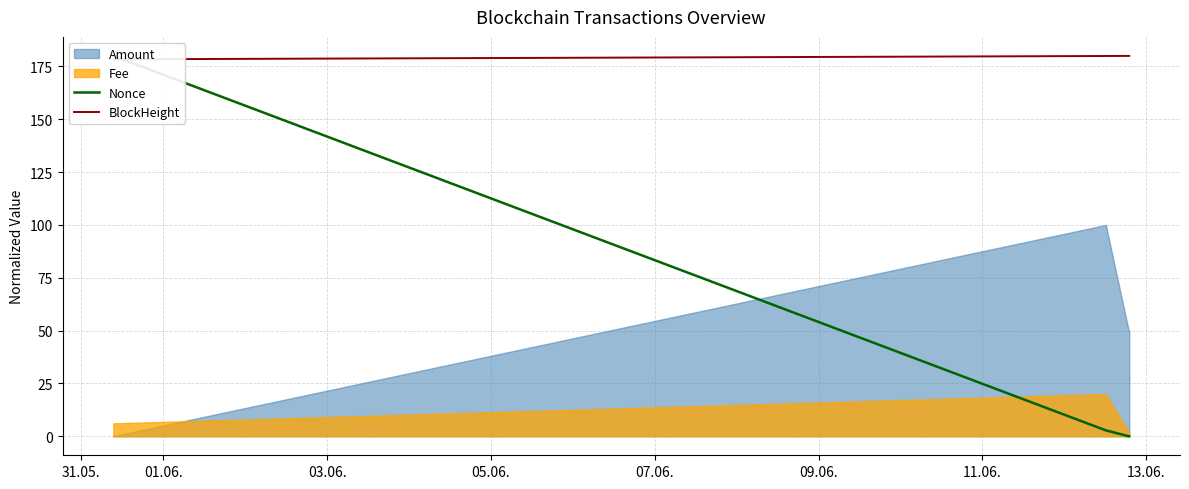

The Nonce series shows 282.2 at 31.05.. True or false?

False